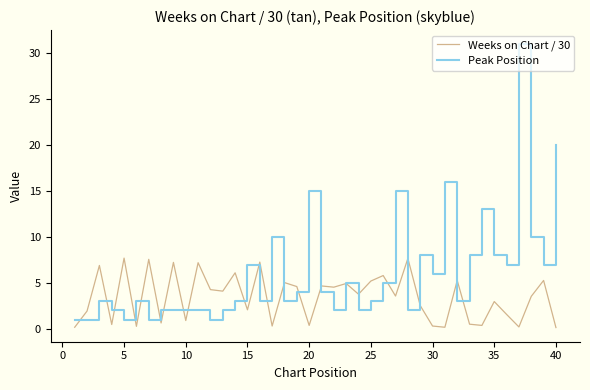

What is the average value of the Weeks on Chart / 30 series?

3.5